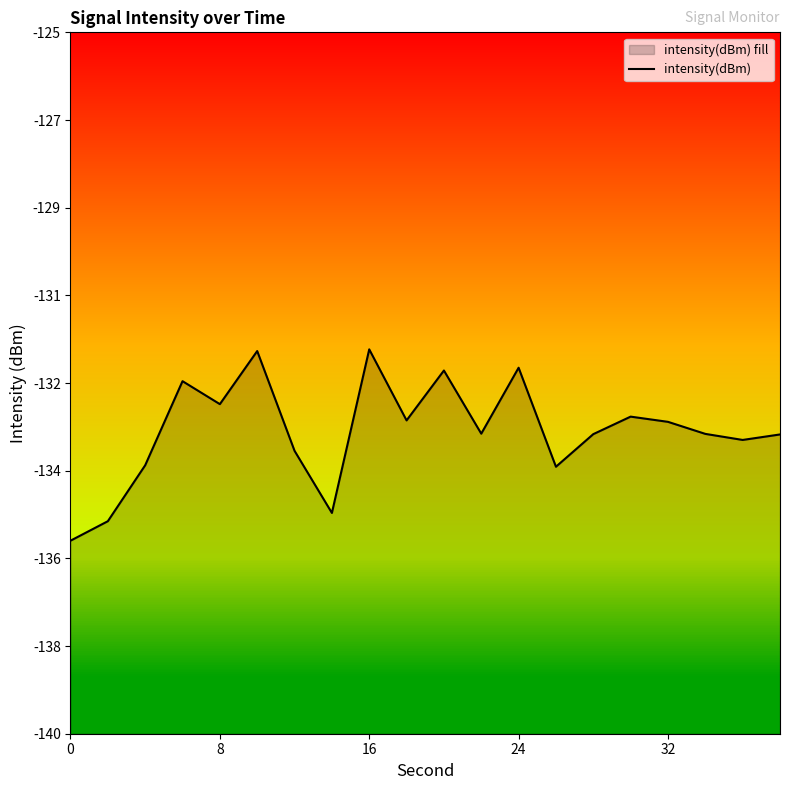

How many points are higher than both their immediate neighbors (excluding endpoints)?

6